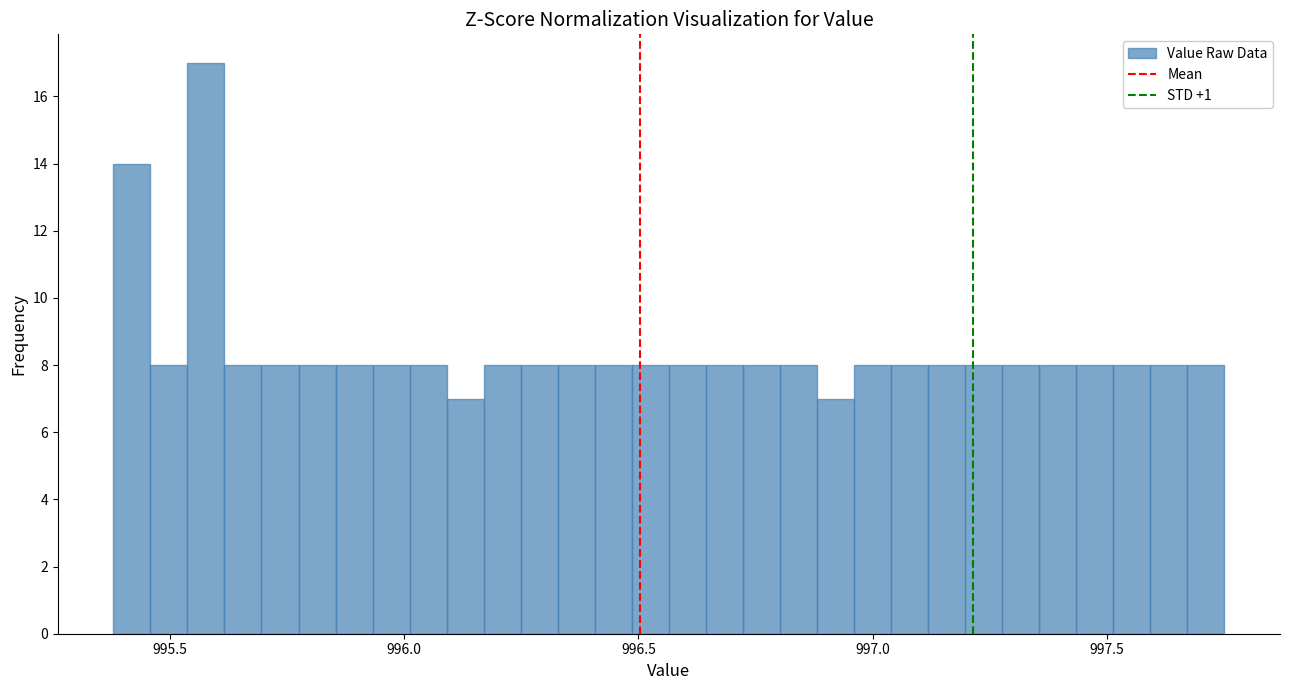

Read against the x-axis, roughly where is the centre of the tallest bar?

995.60